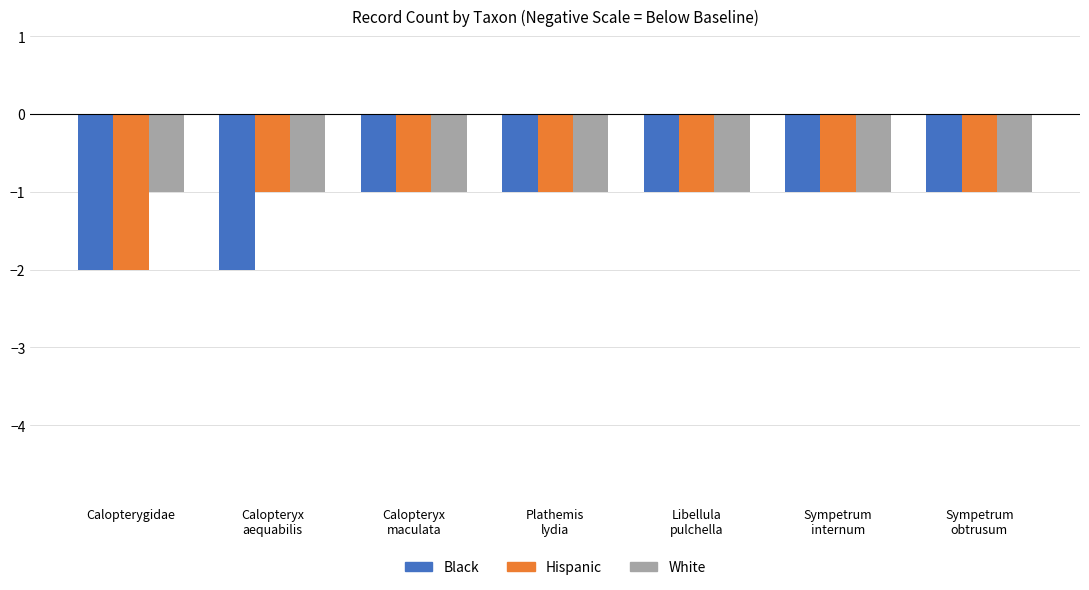

What position from the right is Calopterygidae?

7